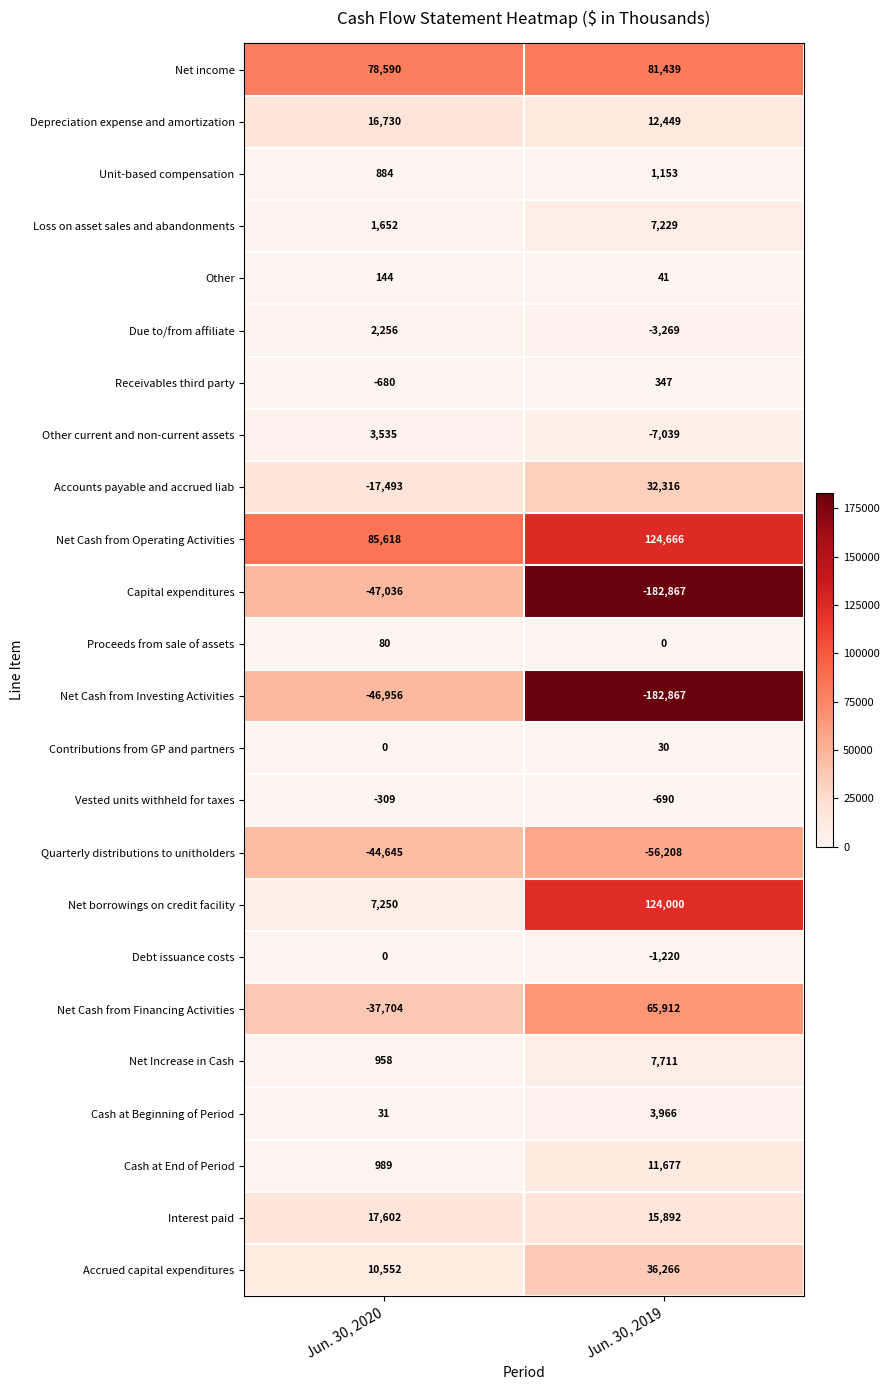

What is the sum of the Net income values at Jun. 30, 2020 and Jun. 30, 2019?

160029